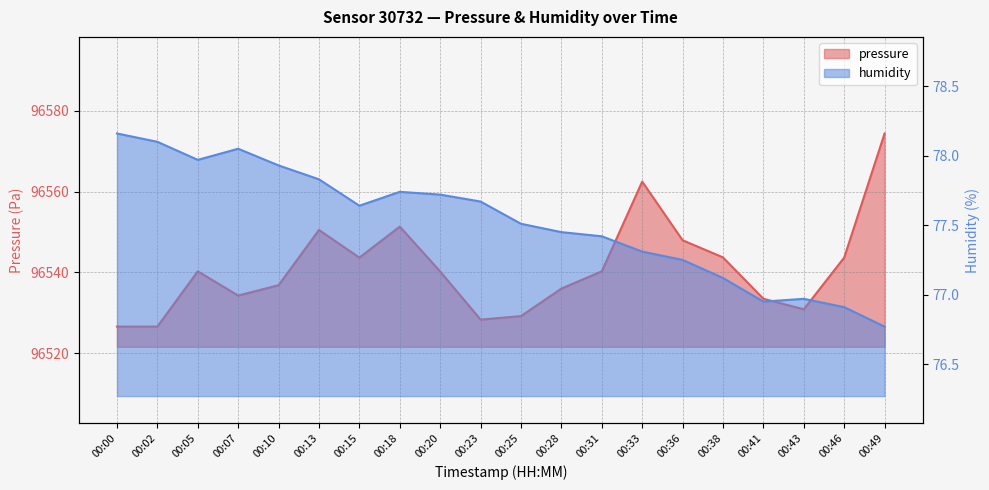

List the series in order of their peak value, lowest first.

humidity, pressure